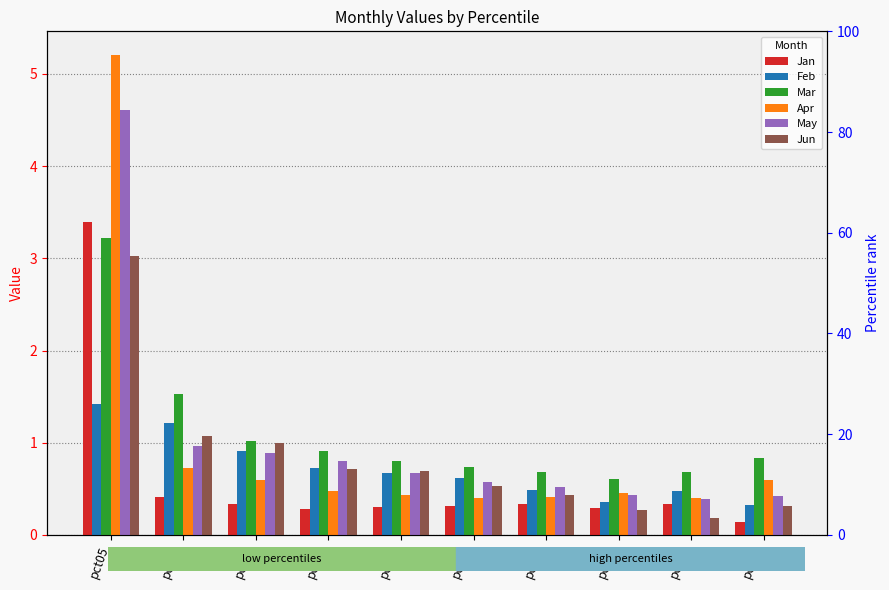

What is the value of the Apr bar at the 7th from the left?

0.4